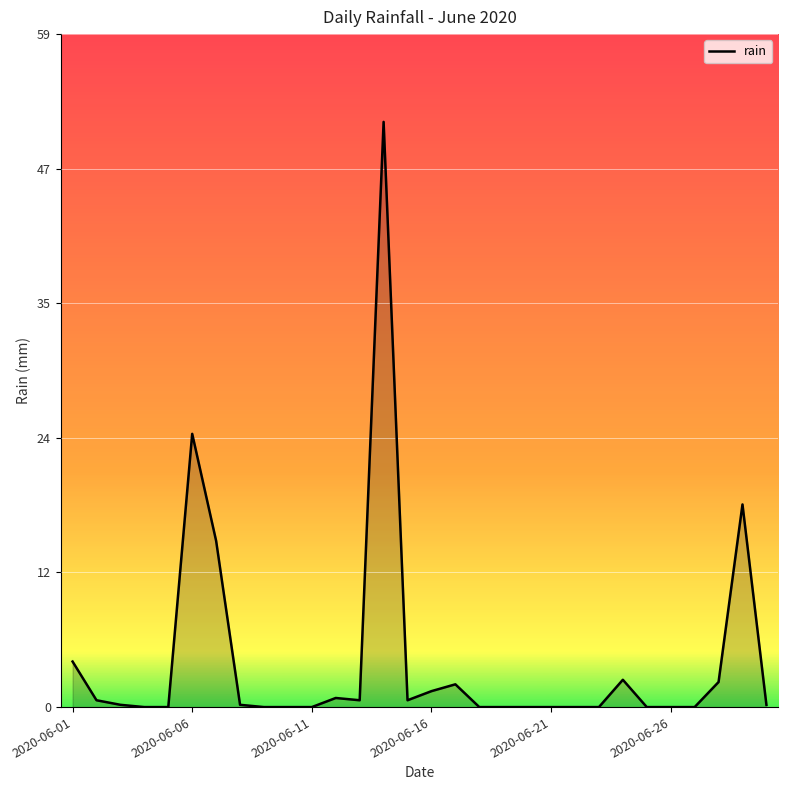

What is the difference between the maximum and minimum values?

51.4